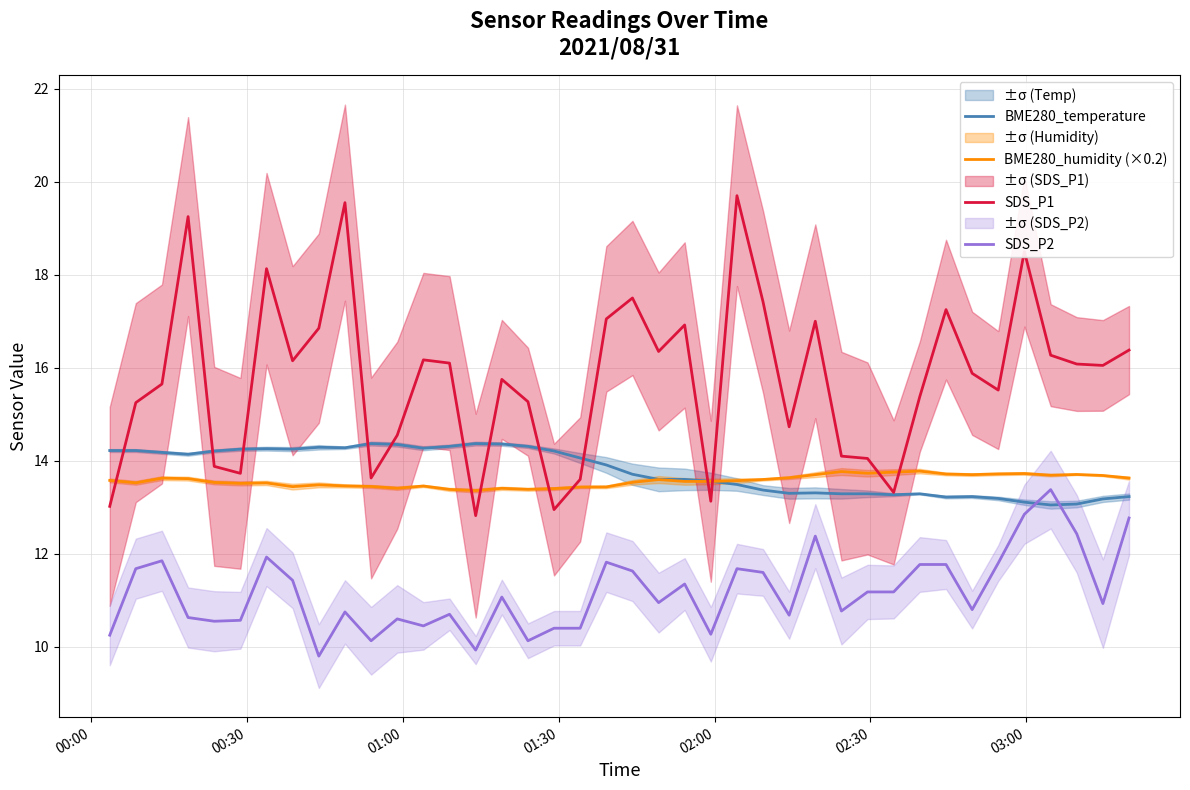

What is the average value of the SDS_P1 series?

15.8